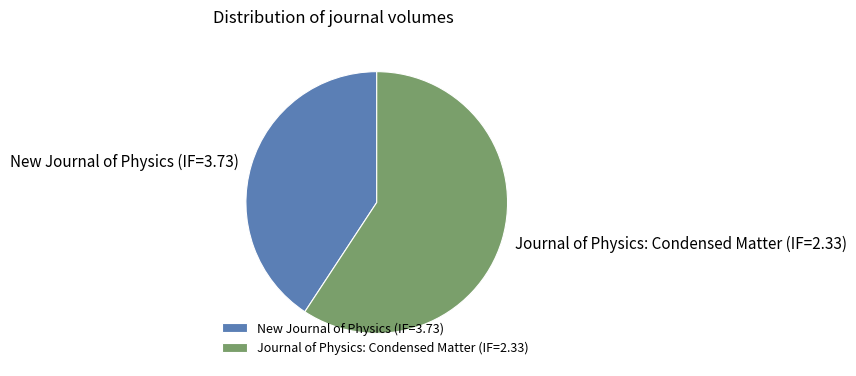

Rank the categories by value from highest to lowest.

Journal of Physics: Condensed Matter (IF=2.33), New Journal of Physics (IF=3.73)